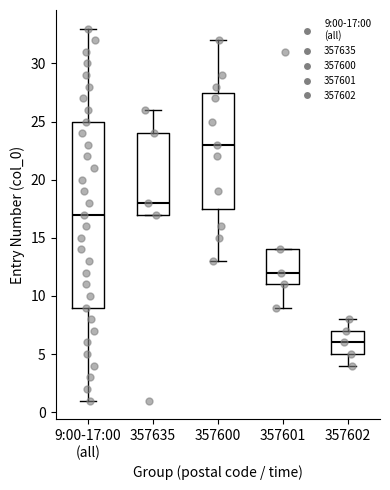

Comparing the boxes themselves (not the whiskers), which one is the tallest?

9:00-17:00 (all)